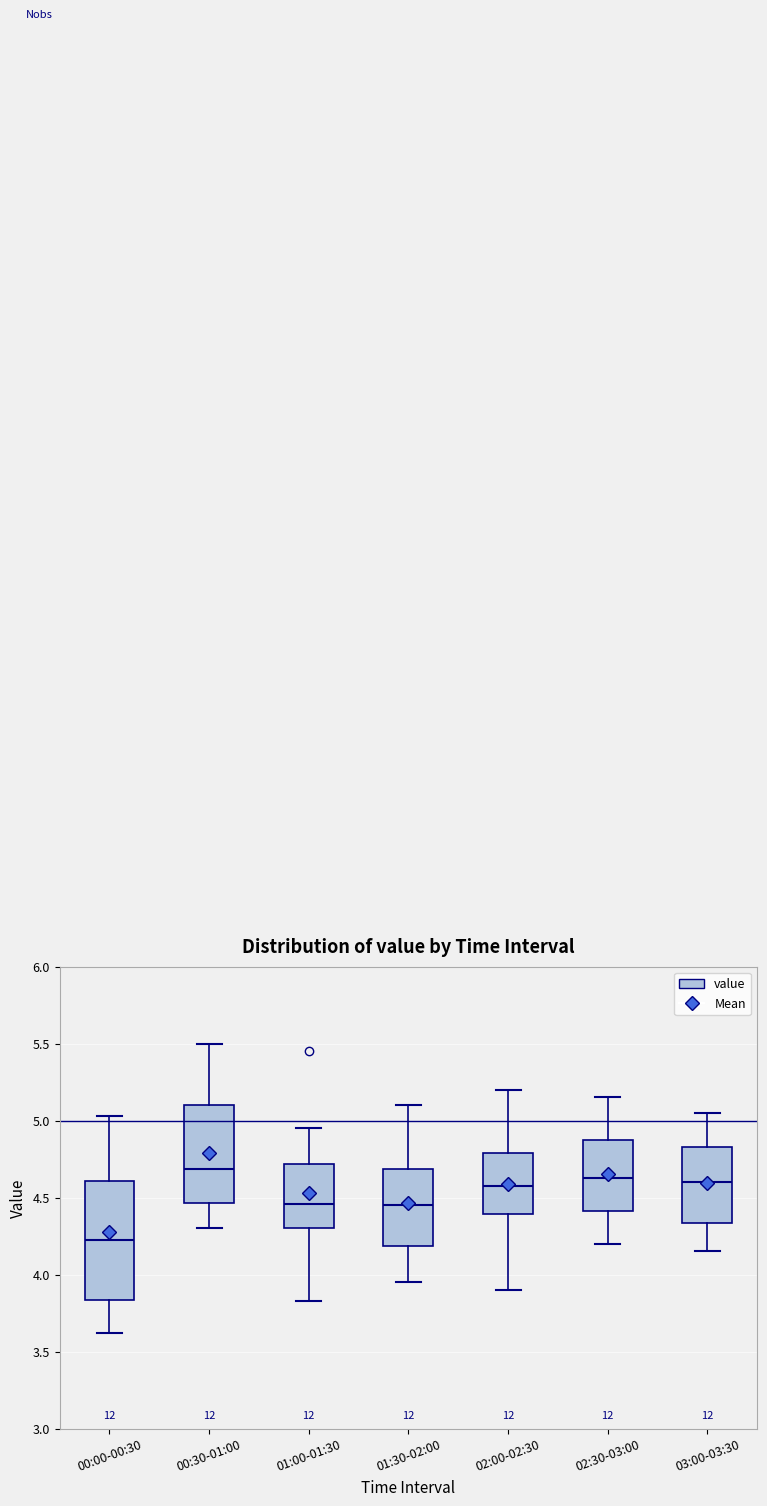

Where does the median line of the box for 01:00-01:30 sit on the y-axis? The values are not printed on the chart, so give them approximately, as read against the axis.

4.45